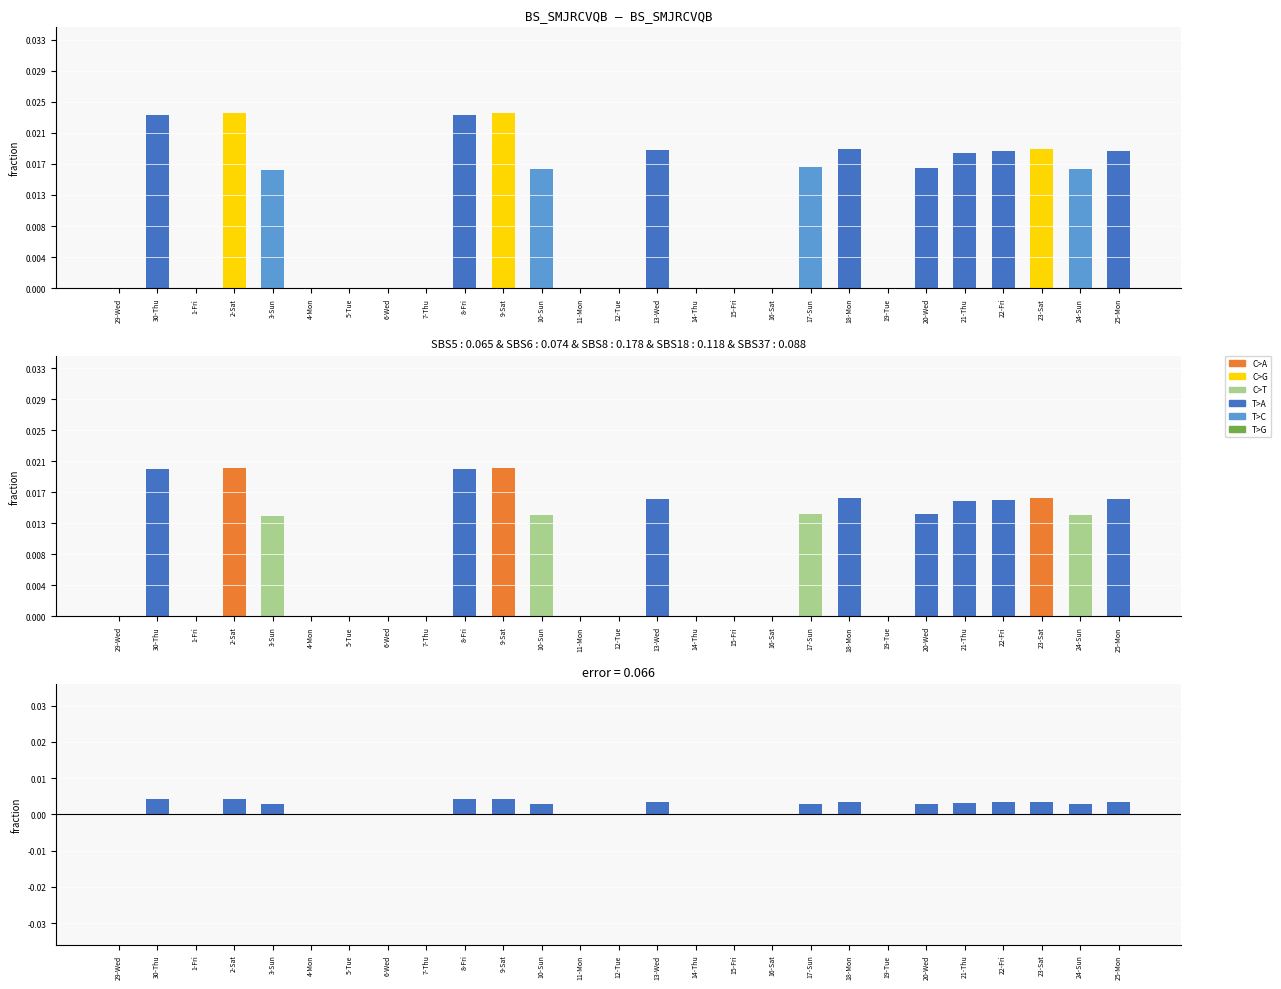

Which has a higher value, 5-Tue or 12-Tue?

5-Tue